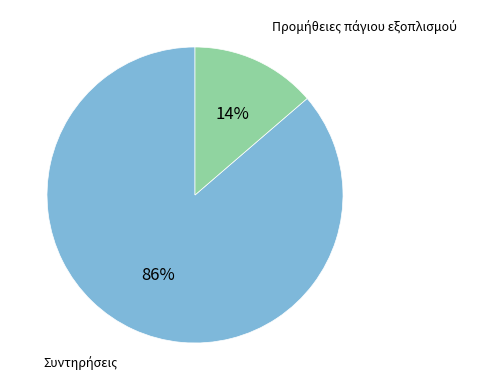

To the nearest percent, what is the average slice percentage?

50%